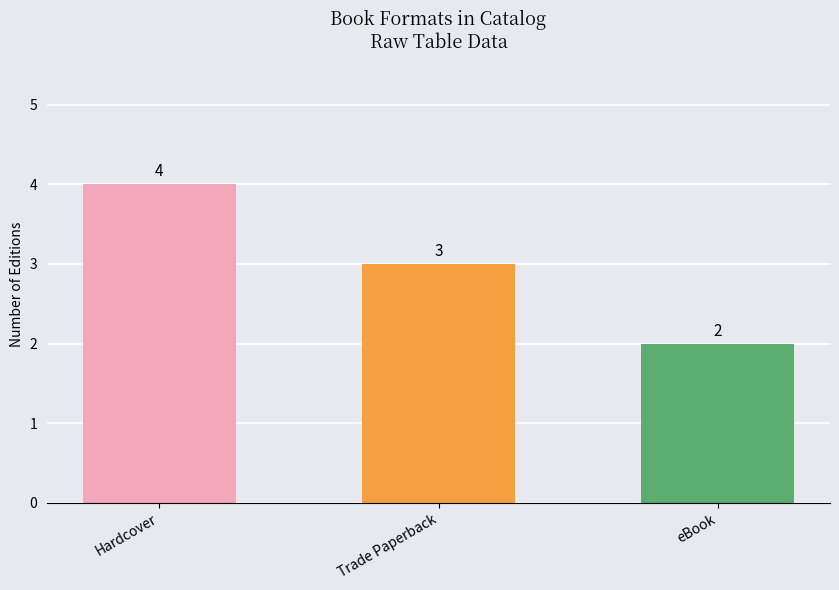

What is the label of the 2nd bar from the left?

Trade Paperback